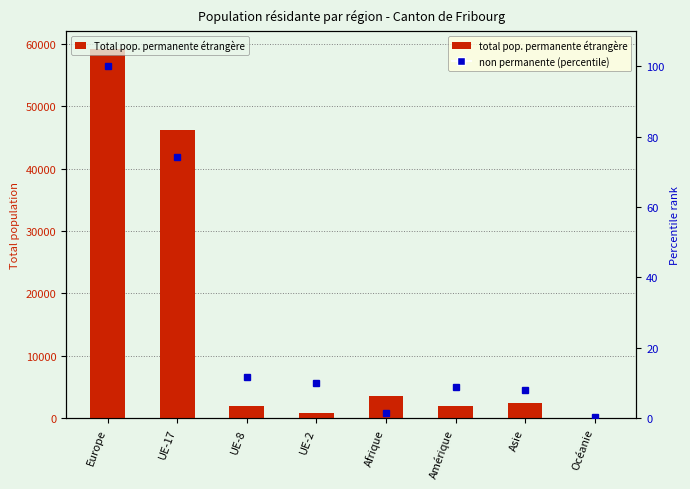

List the series in order of their peak value, lowest first.

Non permanente (% rank), Total pop. permanente étrangère